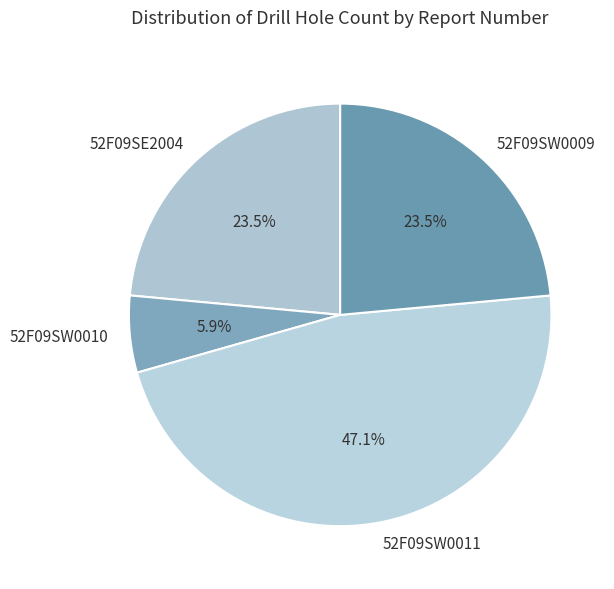

How many slices are in this pie chart?

4